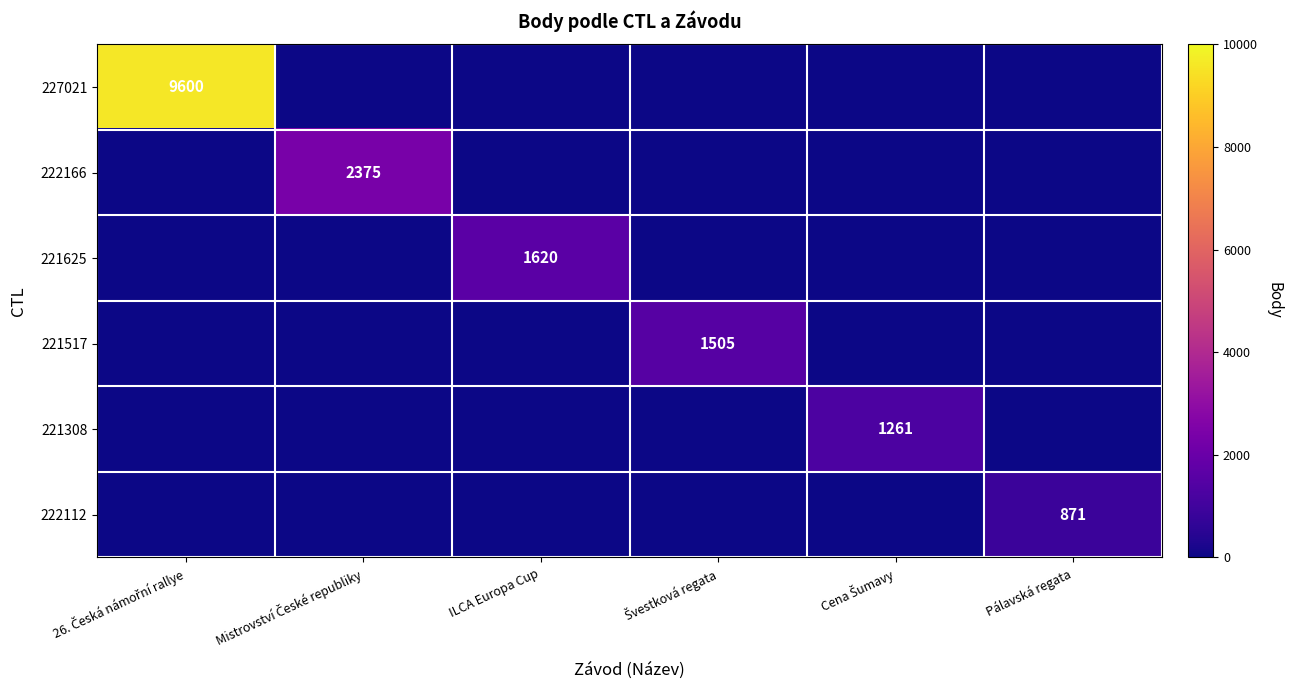

Is it true that 221625 equals 1620 at ILCA Europa Cup?

True